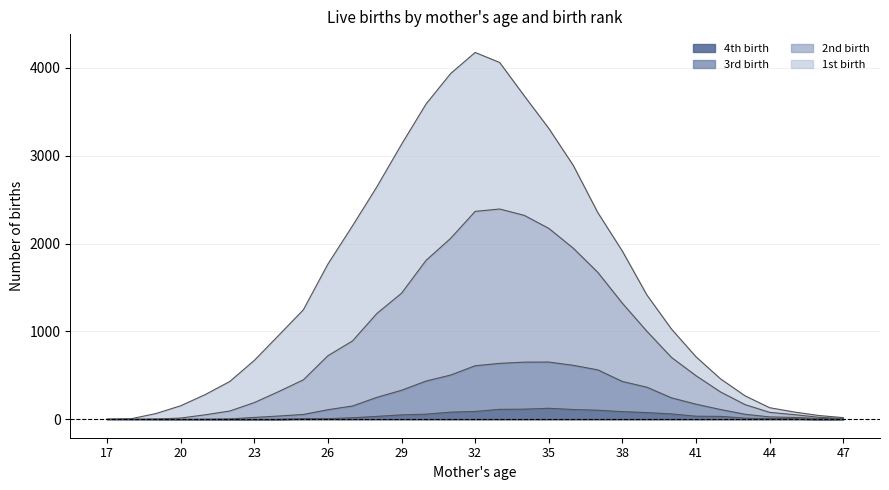

List the labels in order of 3rd birth value, smallest first.

17, 18, 19, 20, 21, 47, 22, 46, 23, 45, 44, 24, 25, 43, 26, 42, 27, 41, 40, 28, 29, 39, 38, 30, 31, 37, 32, 36, 33, 34, 35